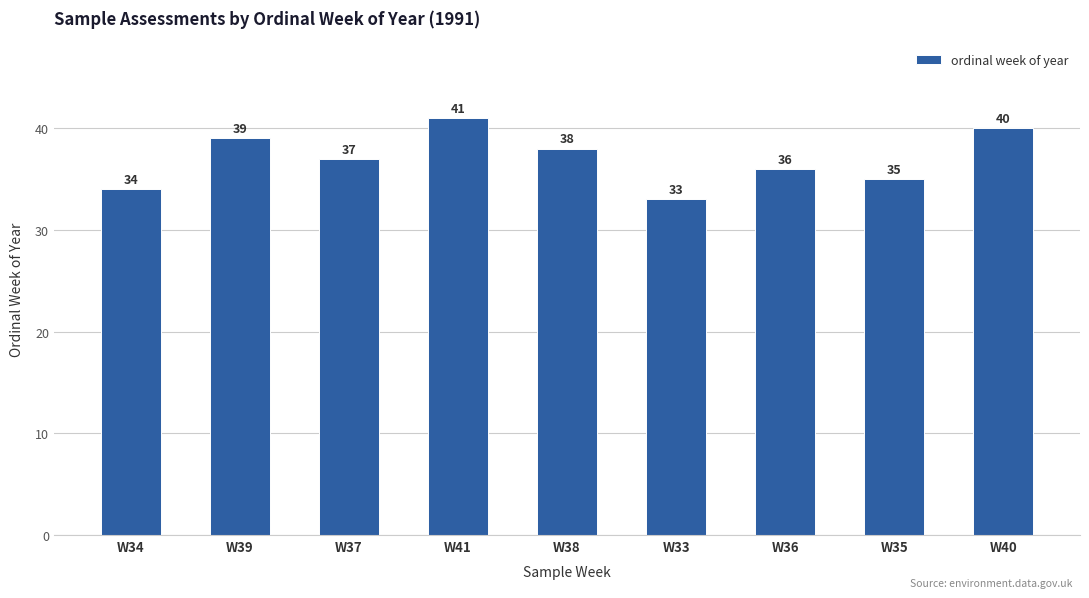

Count the values in the range 35 to 39.

5